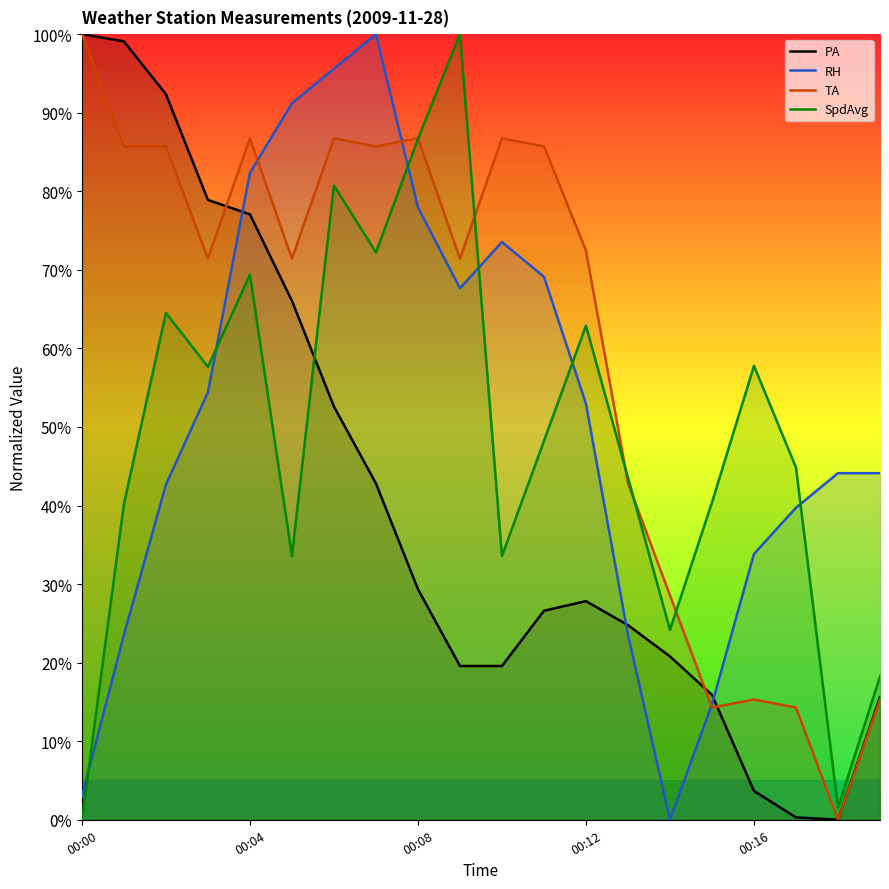

What is the difference between the highest and lowest values at 00:00?

1.0